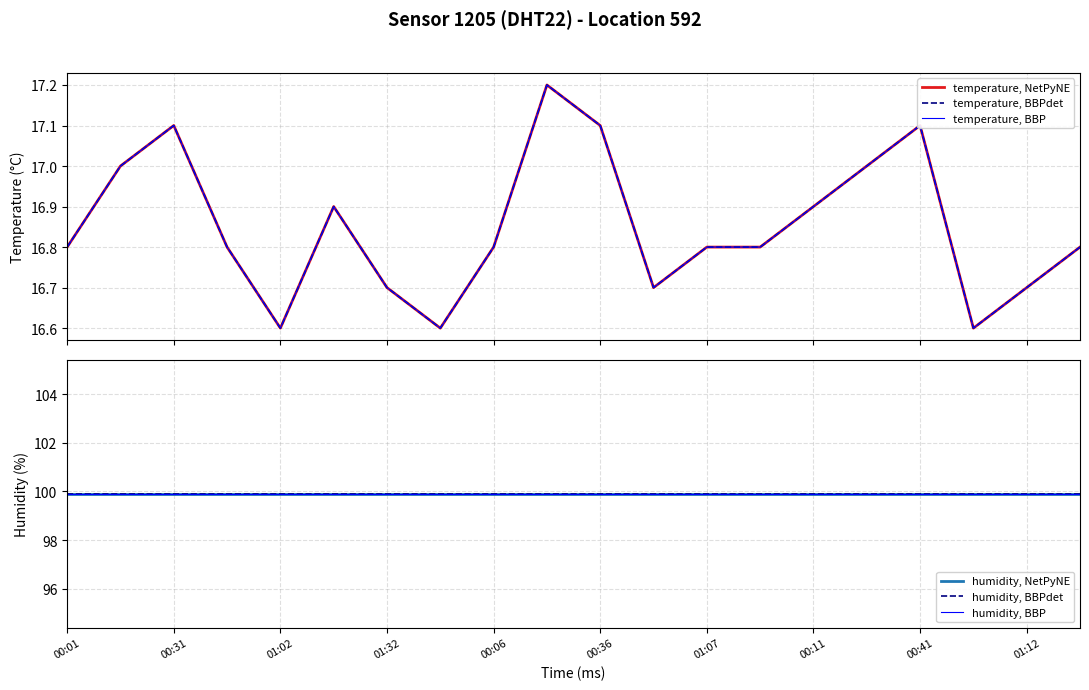

Which series has the largest range (max minus min)?

temperature, NetPyNE